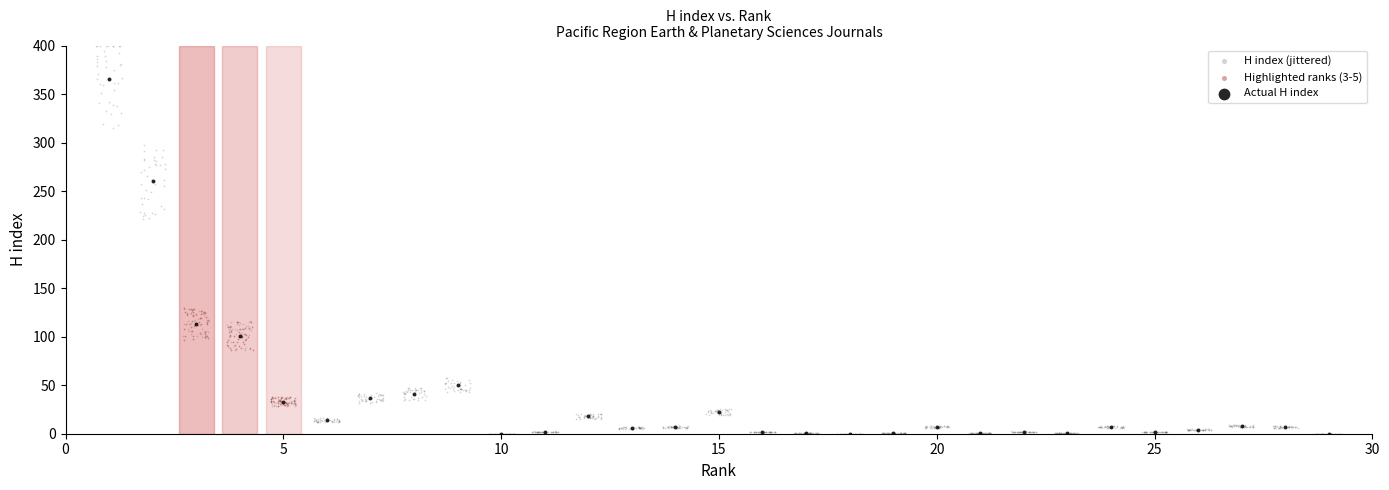

Which series has the widest spread of Y values?

H index (jittered)